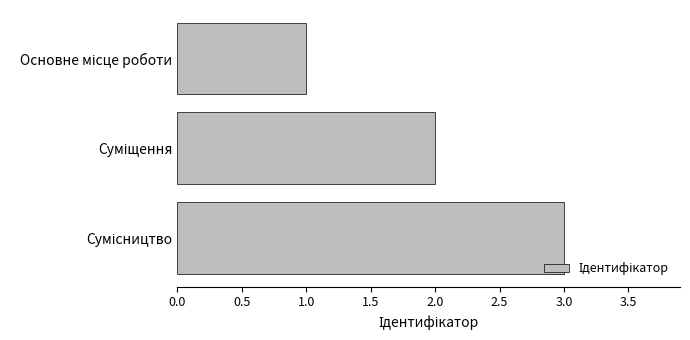

What is the minimum value shown in the chart?

1